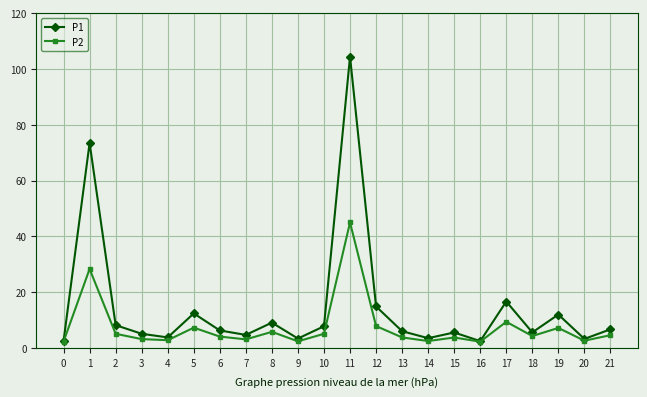

At which category is the sum across all series the highest?

11